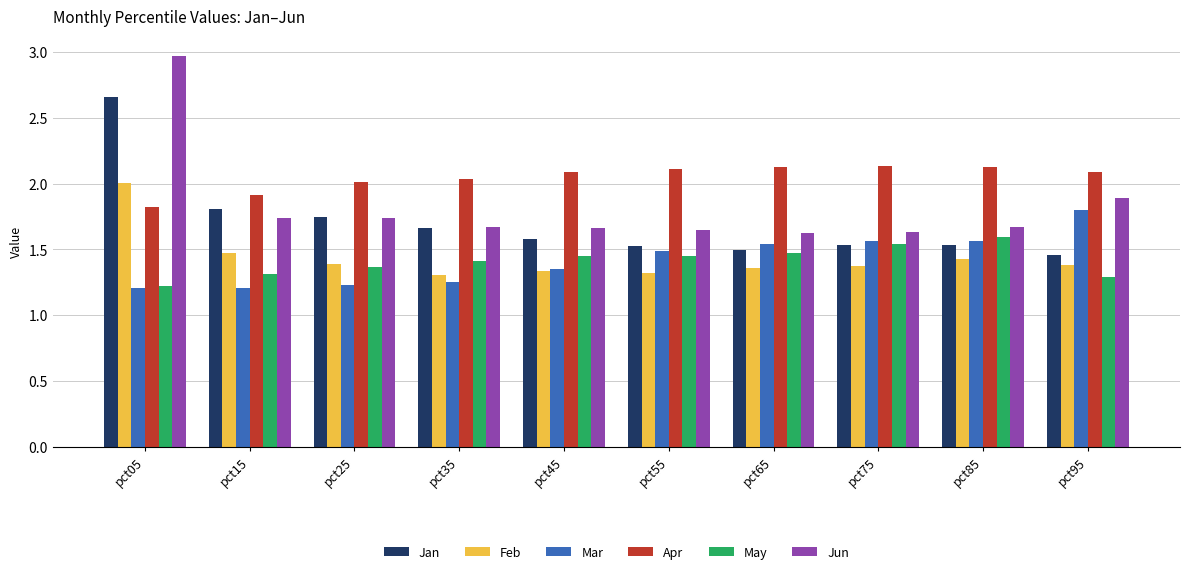

What is the greatest value displayed?

3.0